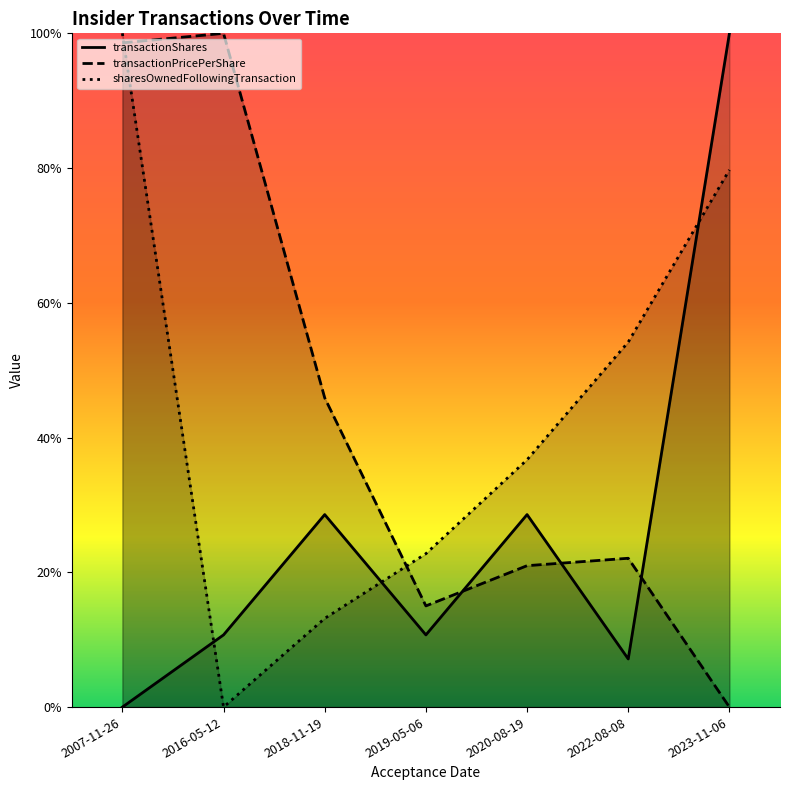

True or false: transactionShares has a value of 0.0 at 2007-11-26.

True